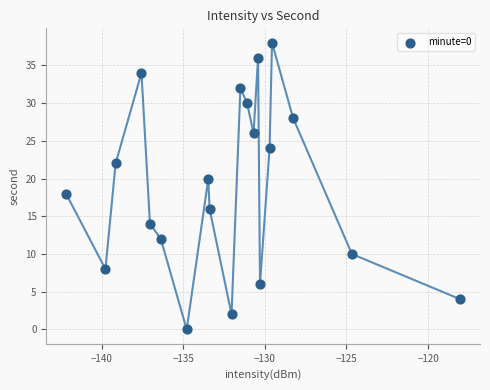

What is the range of Y values (max minus min)?

38